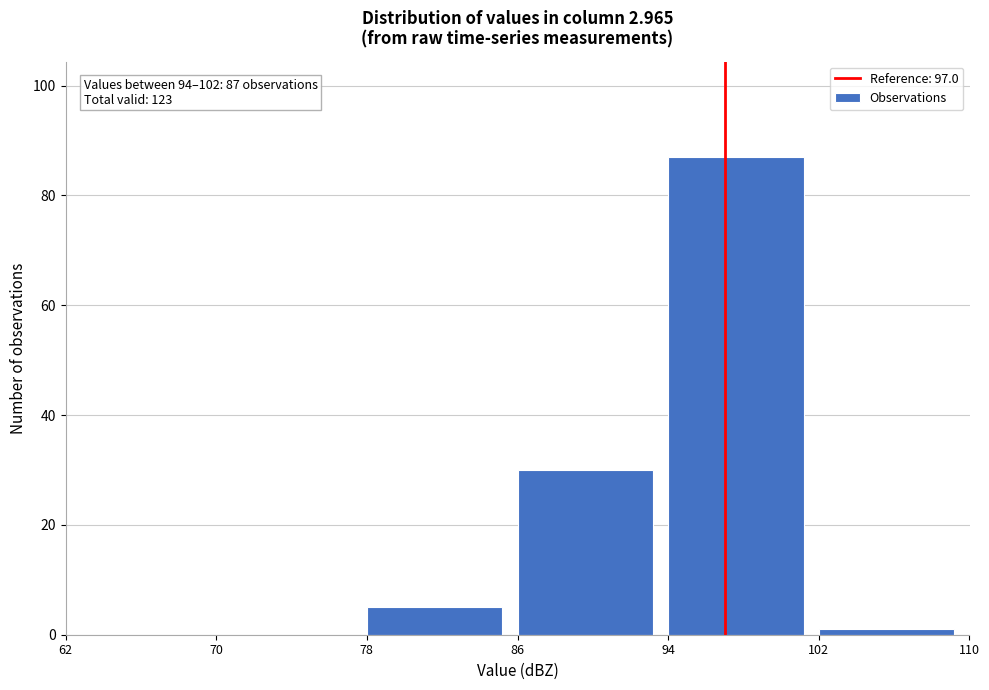

Over which range of the x-axis is the bar tallest?

94 to 102